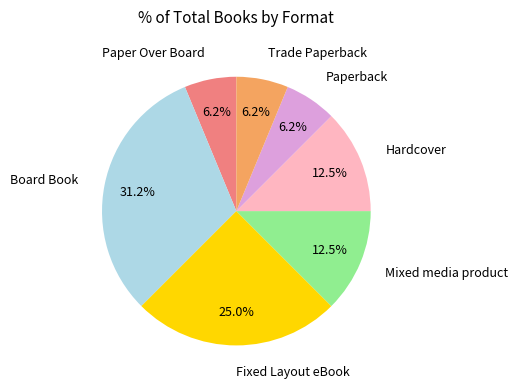

Is Paper Over Board the majority of the pie?

No